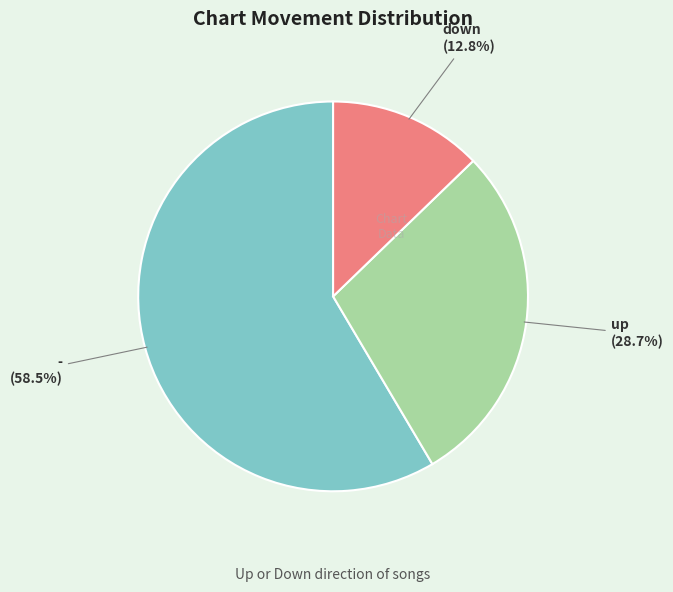

Rank the categories by value from highest to lowest.

-, up, down